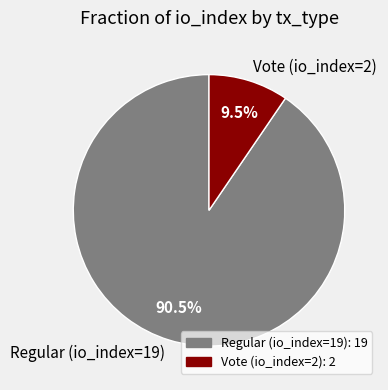

What percentage do Regular (io_index=19) and Vote (io_index=2) together represent?

100.0%